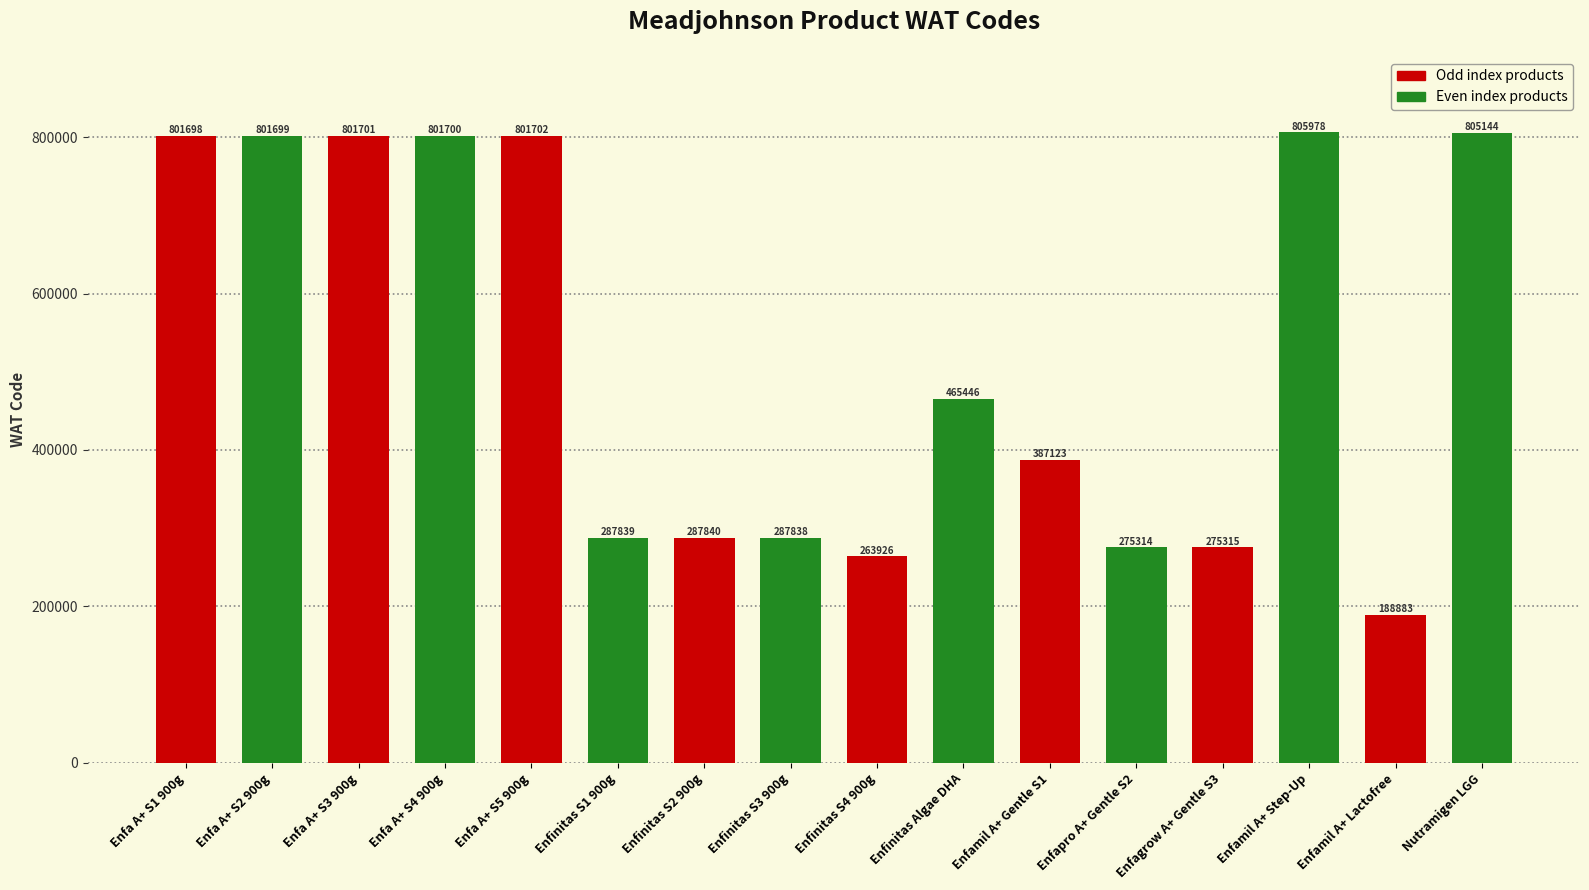

Which has a higher value, Enfagrow A+ Gentle S3 or Enfamil A+ Lactofree?

Enfagrow A+ Gentle S3